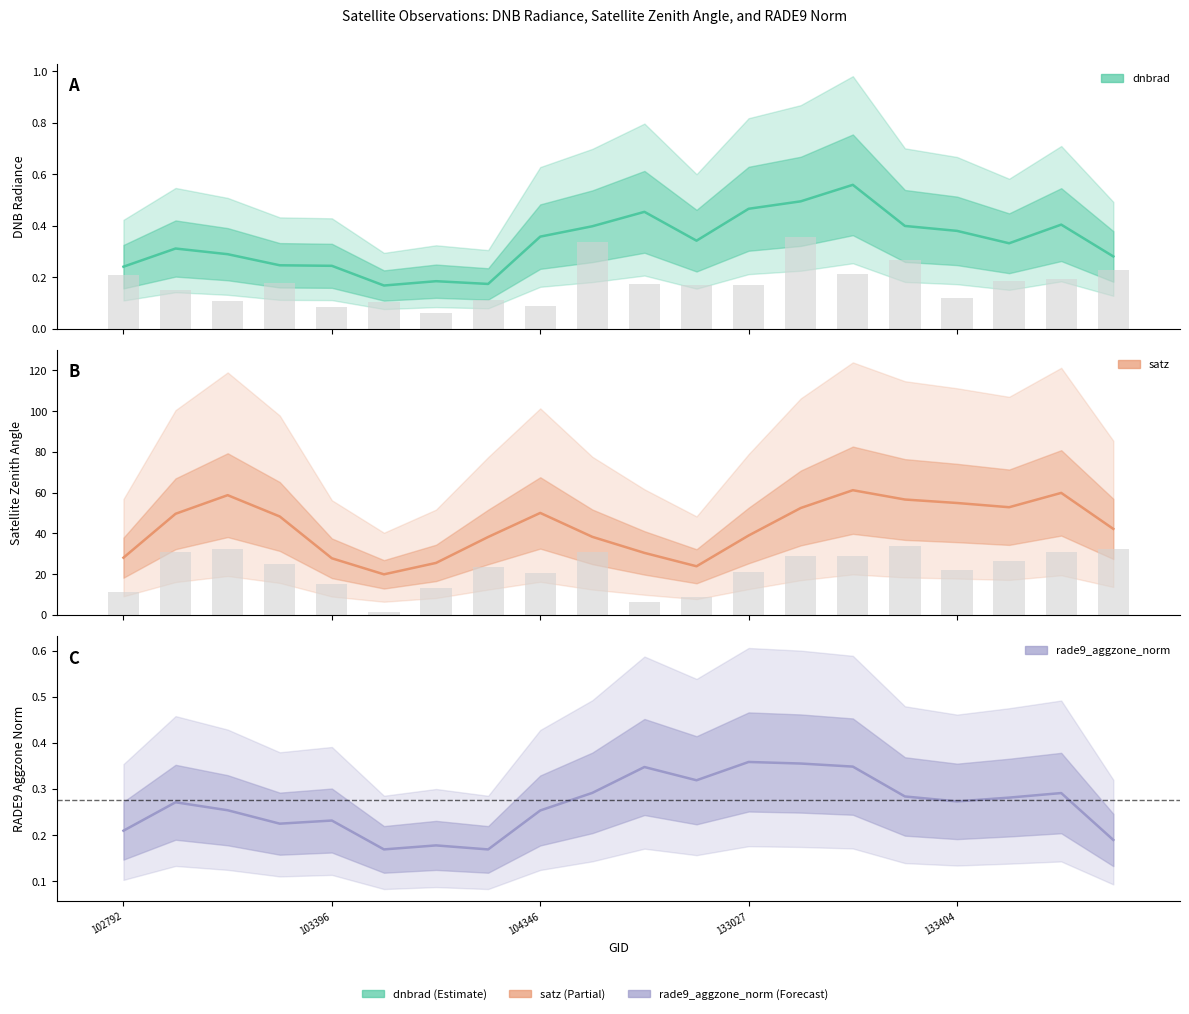

Which category has the highest value across all series?

133392